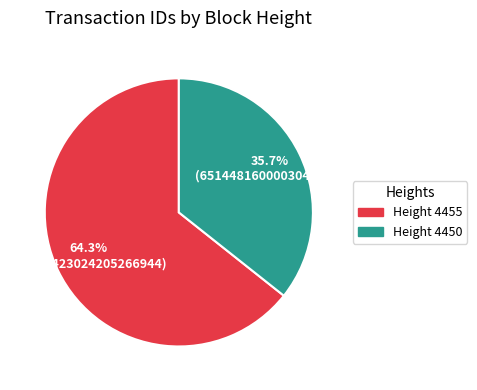

How many segments does this pie chart have?

2